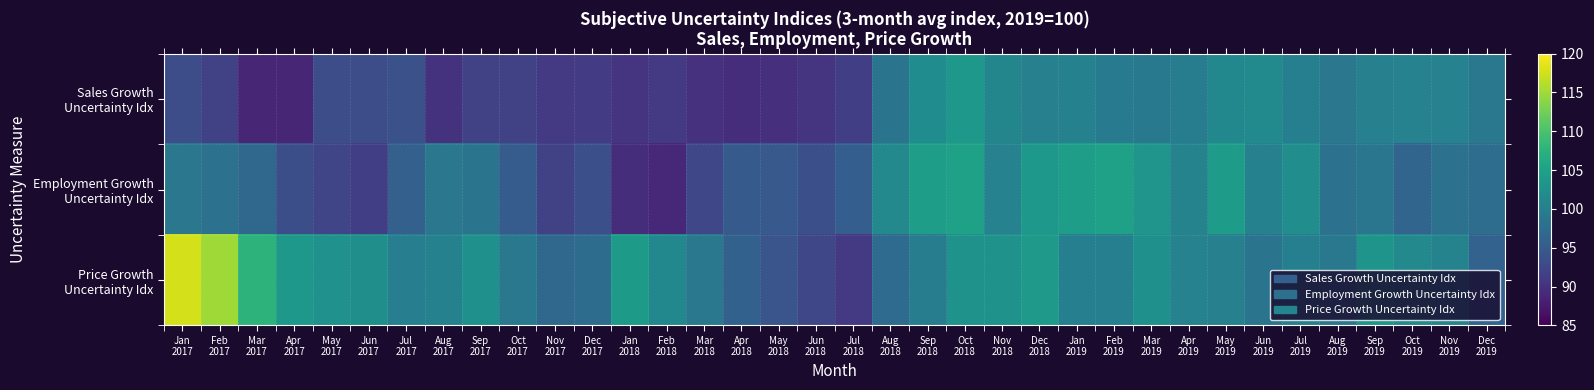

What is the difference between the highest and lowest values at Apr
2019?

0.9